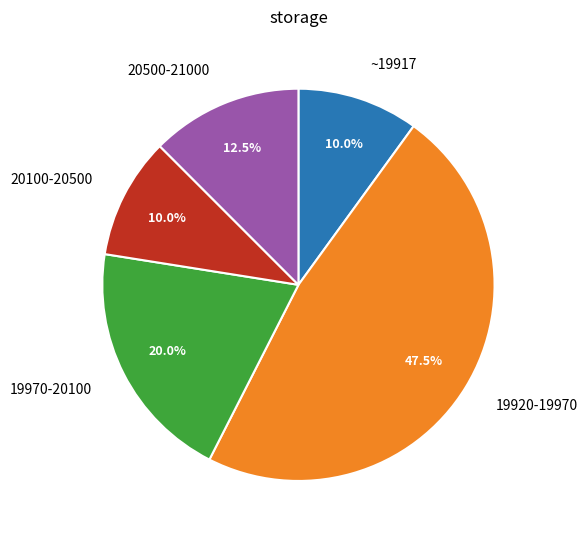

Is there a majority slice in this chart?

No